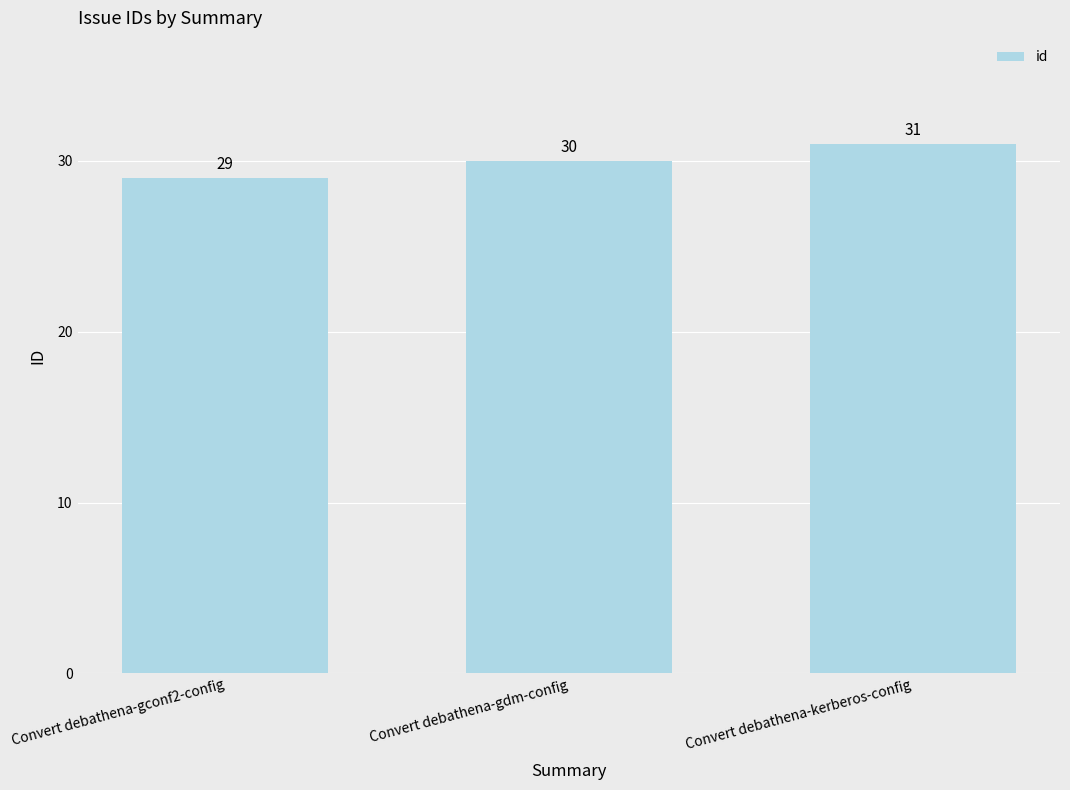

Does the chart contain stacked bars?

No